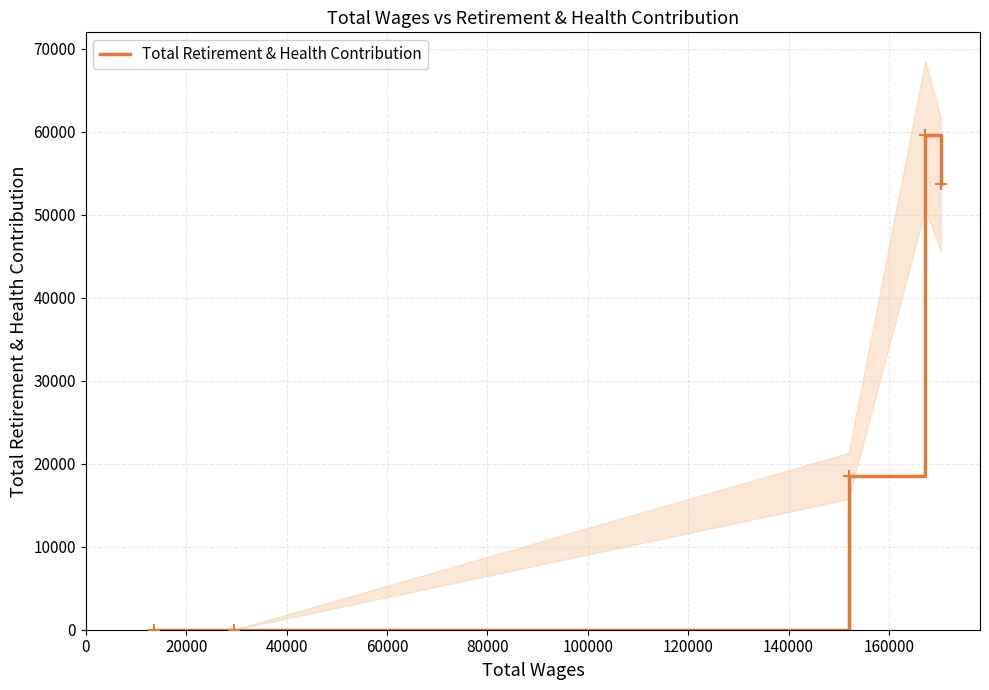

What is the change in value from 0 to 60000?

+59603